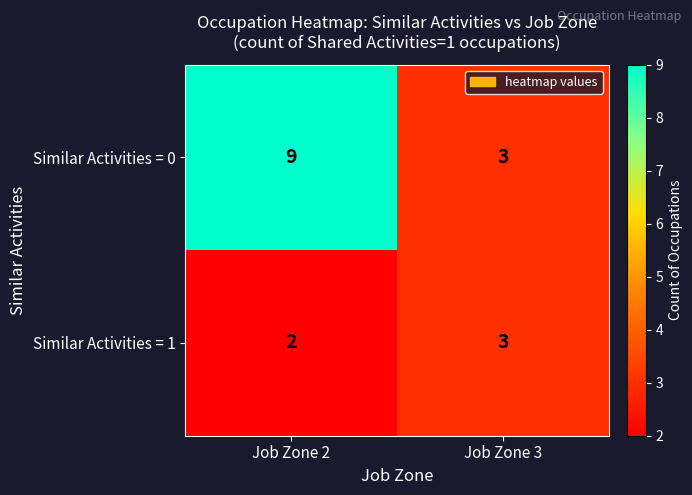

Reading left to right, extract all data points from this chart.

Similar Activities = 0: 9	3
Similar Activities = 1: 2	3